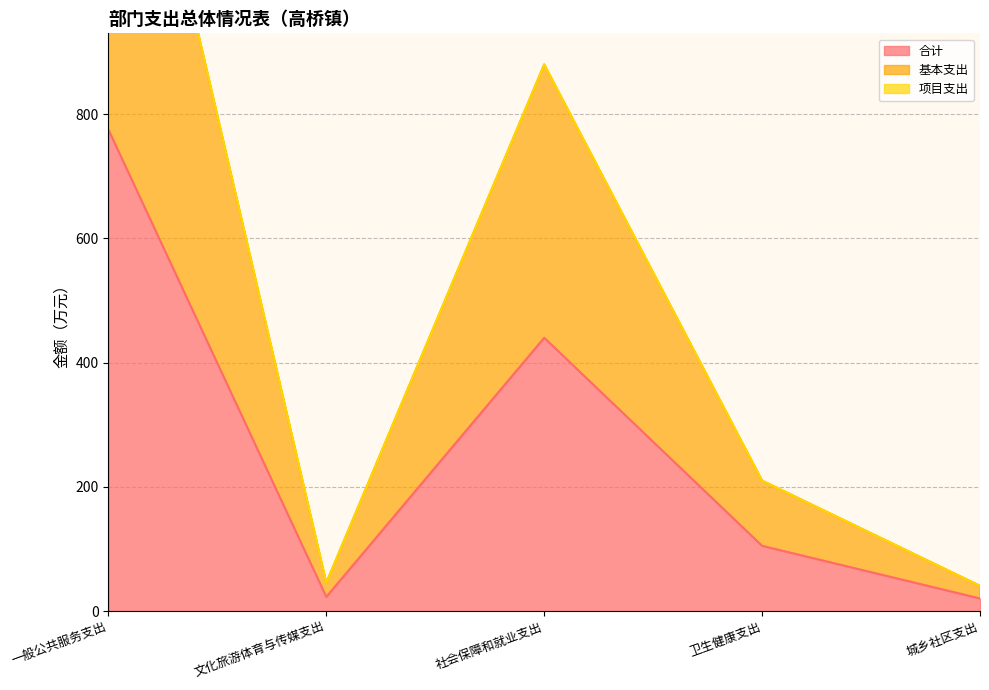

Reading right to left, transcribe all the data shown in this chart.

合计: 20.3	105.0	440.1	22.8	775.3
基本支出: 40.5	210.0	880.2	45.6	1550.6